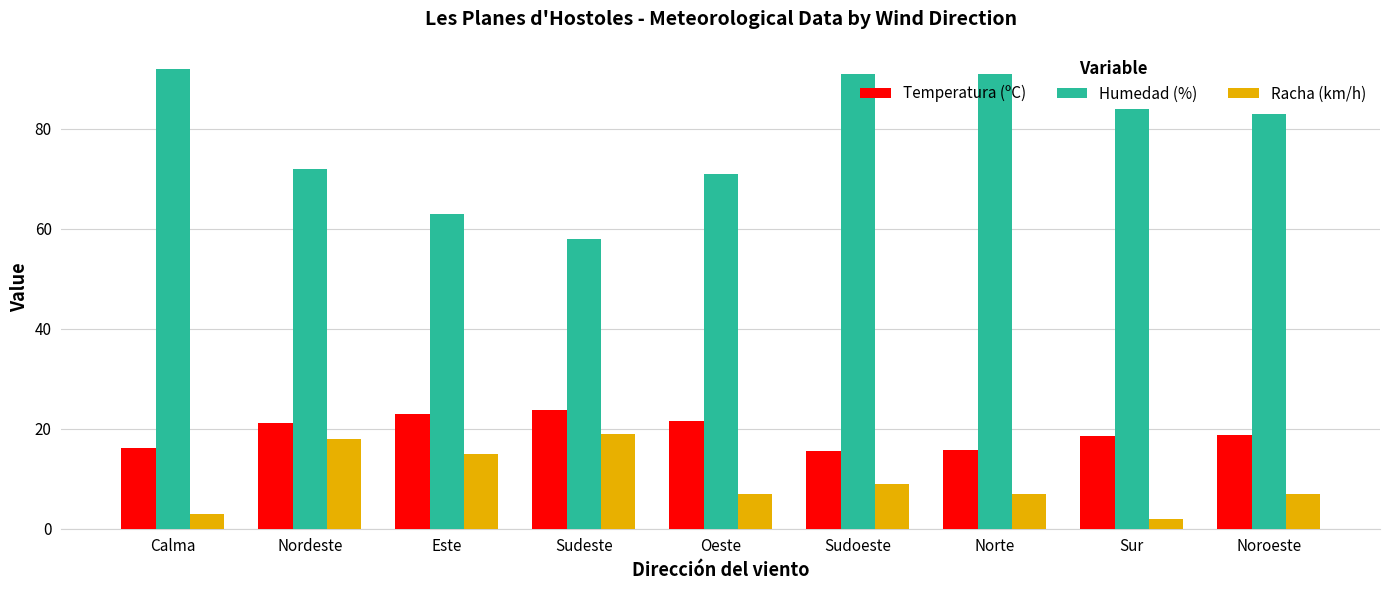

What position from the right is Sudeste?

6